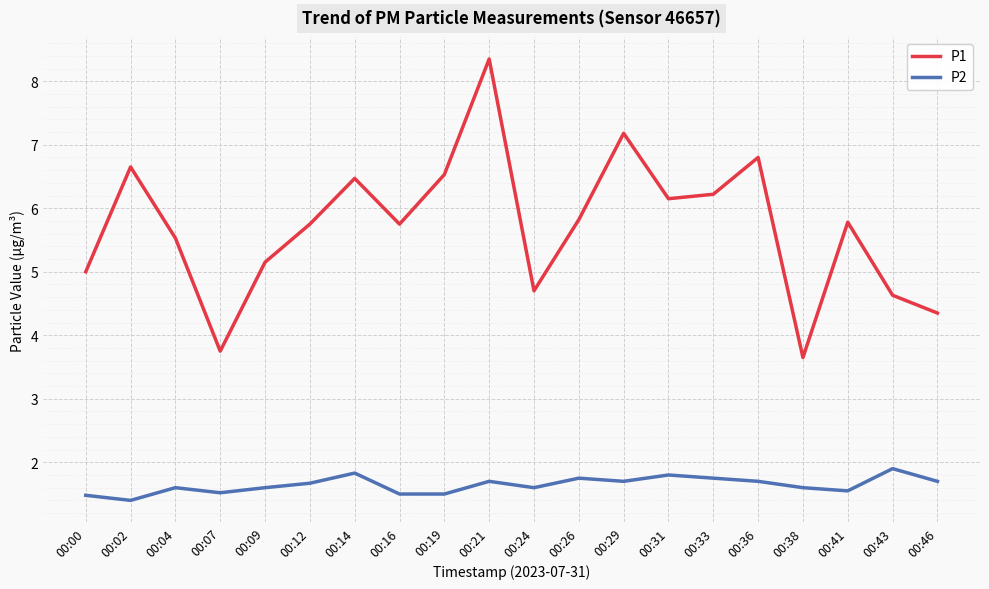

What is the smallest value displayed?

1.4